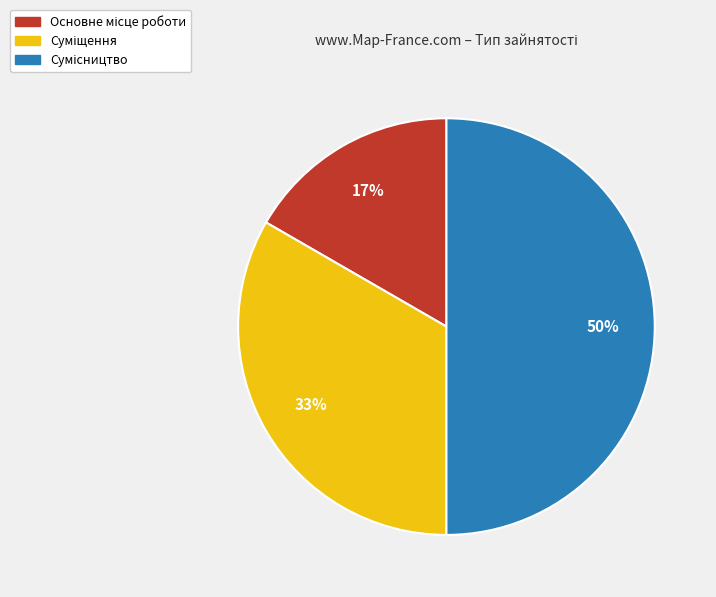

How many segments does this pie chart have?

3